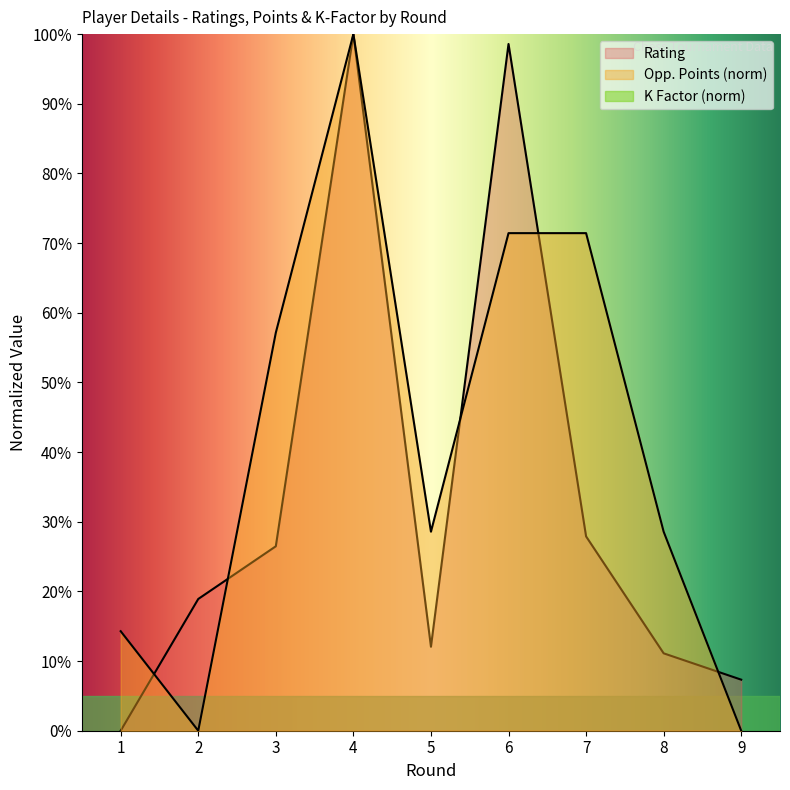

Reading left to right, extract all data points from this chart.

Rating: 0.0	18.9	26.5	100.0	12.1	98.6	27.9	11.1	7.3
Opponent Points: 14.3	0.0	57.1	100.0	28.6	71.4	71.4	28.6	0.0